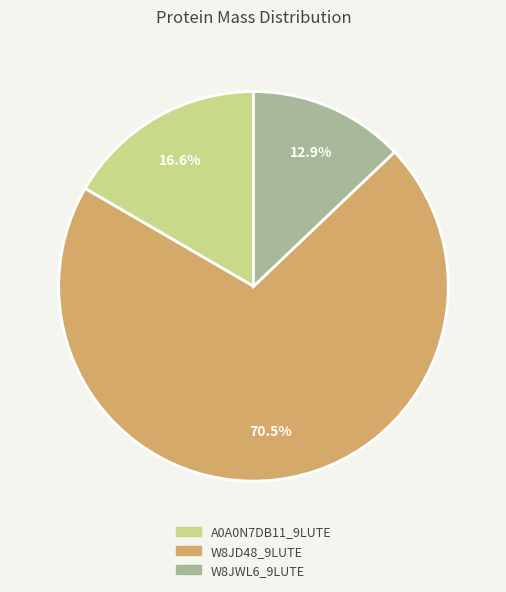

Does A0A0N7DB11_9LUTE represent more than half of the total?

No